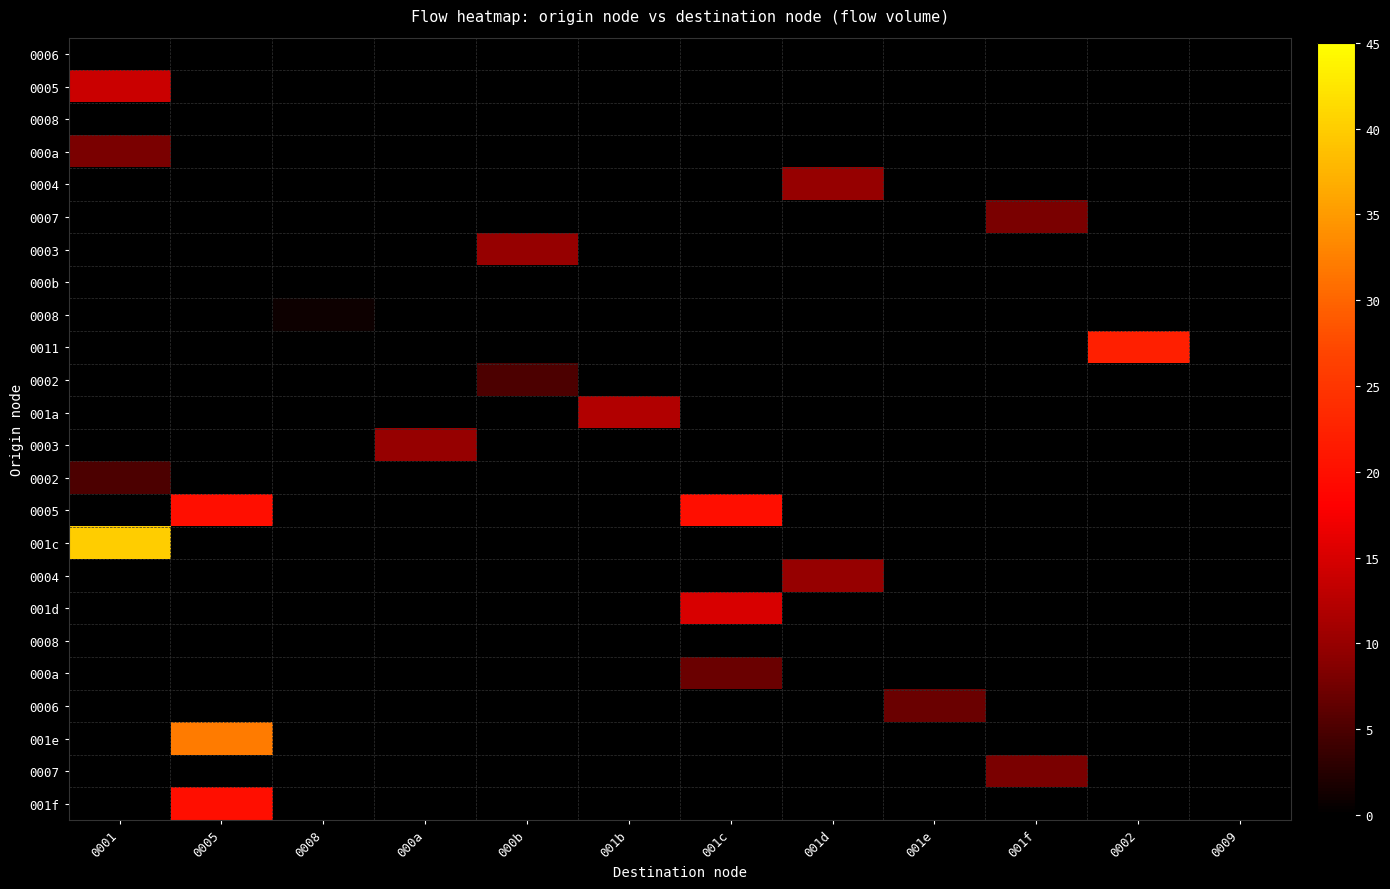

Between 001d and 001c, which is larger?

001c